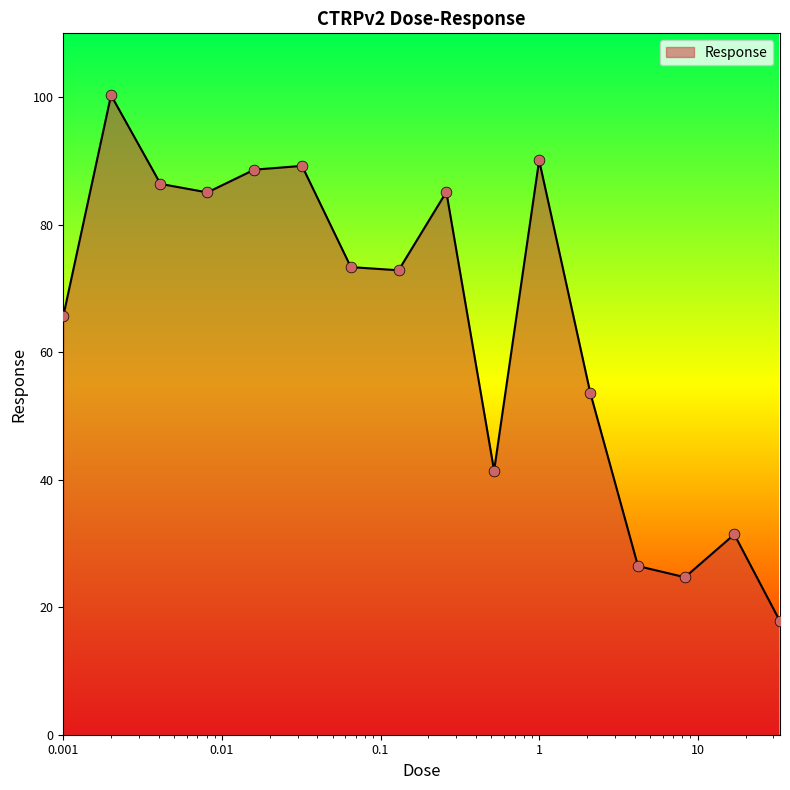

What is the smallest value displayed?

17.8